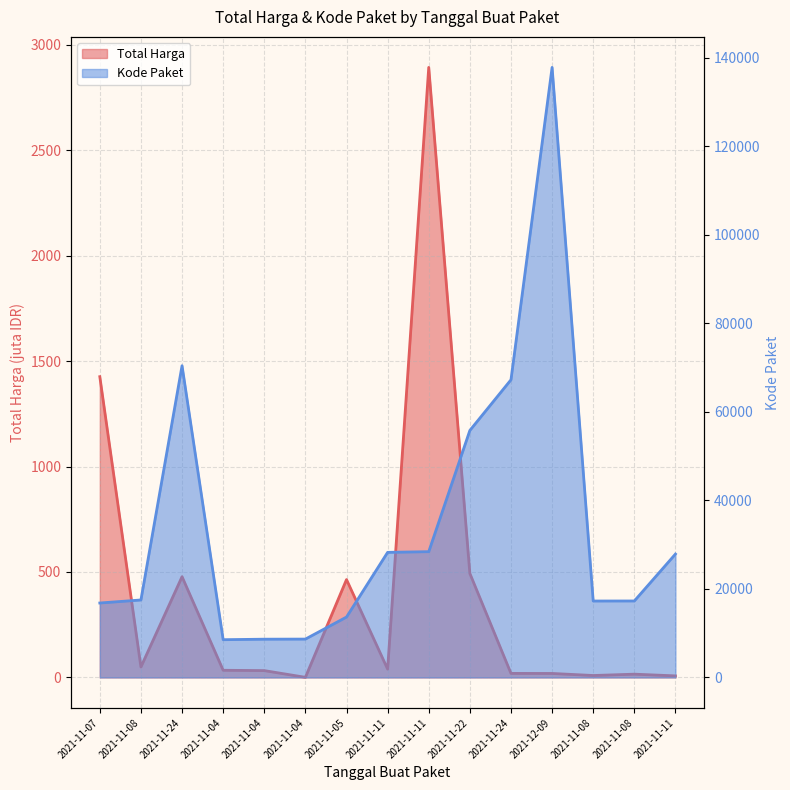

Which series has the largest total across all categories?

Kode Paket